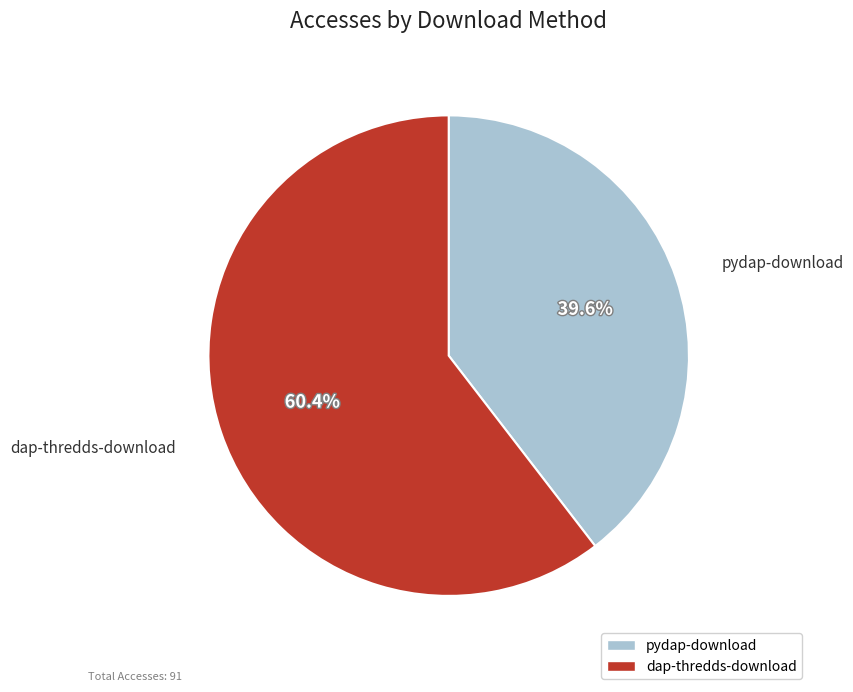

To the nearest percent, what is the combined percentage of pydap-download and dap-thredds-download?

100%